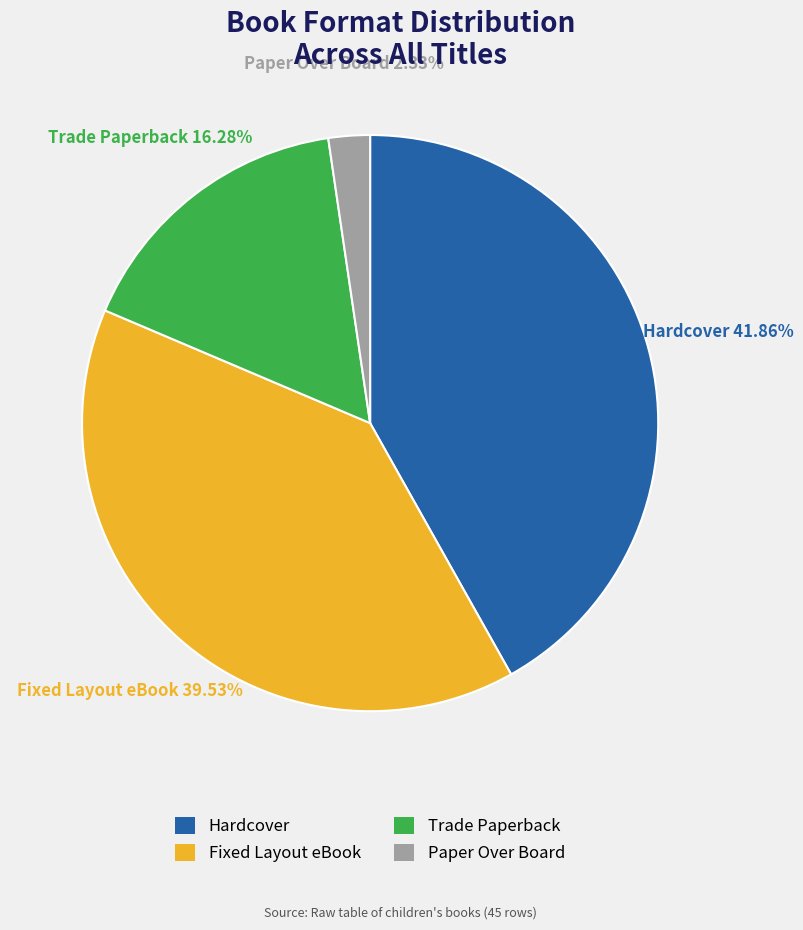

Is it true that Paper Over Board is 2% of the pie?

True